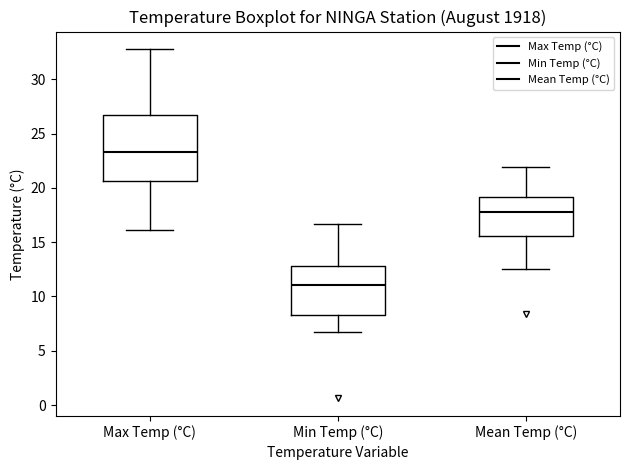

Reading left to right, read every box against the y-axis: the position of its median line, the range the box covers, and the ends of its whiskers. The values are not printed on the chart, so give them approximately, as read against the axis.

Max Temp (°C): median 23.5, box 20.5 to 26.5, whiskers 16.0 to 33.0
Min Temp (°C): median 11.0, box 8.5 to 13.0, whiskers 6.5 to 16.5
Mean Temp (°C): median 18.0, box 15.5 to 19.0, whiskers 12.5 to 22.0